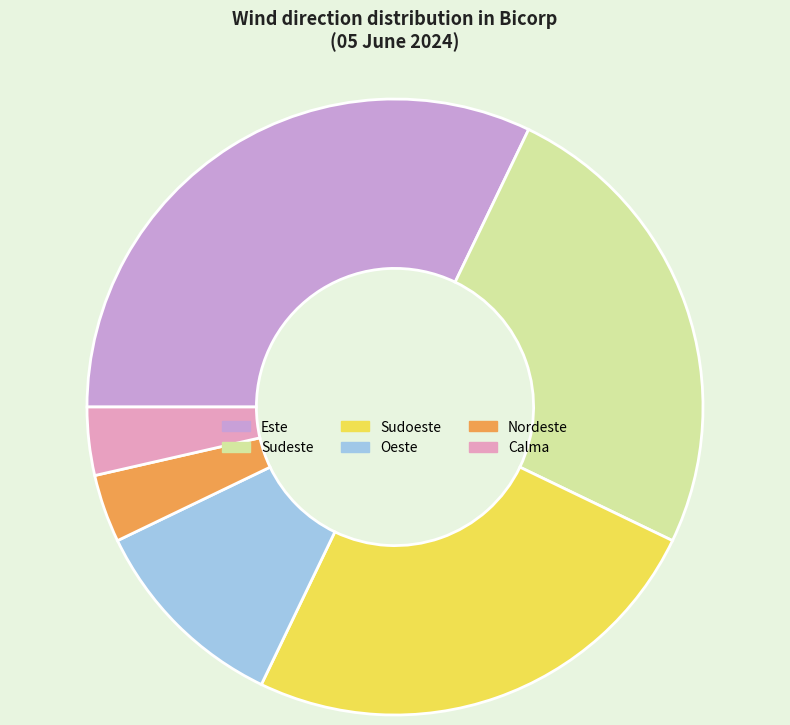

Is there a majority slice in this chart?

No